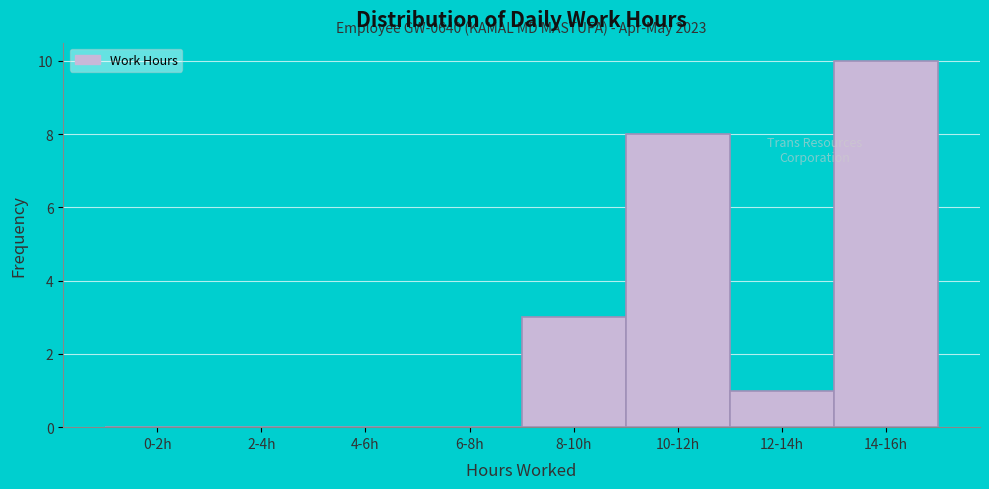

Reading left to right, list all the values displayed in this chart.

0-2h=0	2-4h=0	4-6h=0	6-8h=0	8-10h=3	10-12h=8	12-14h=1	14-16h=10